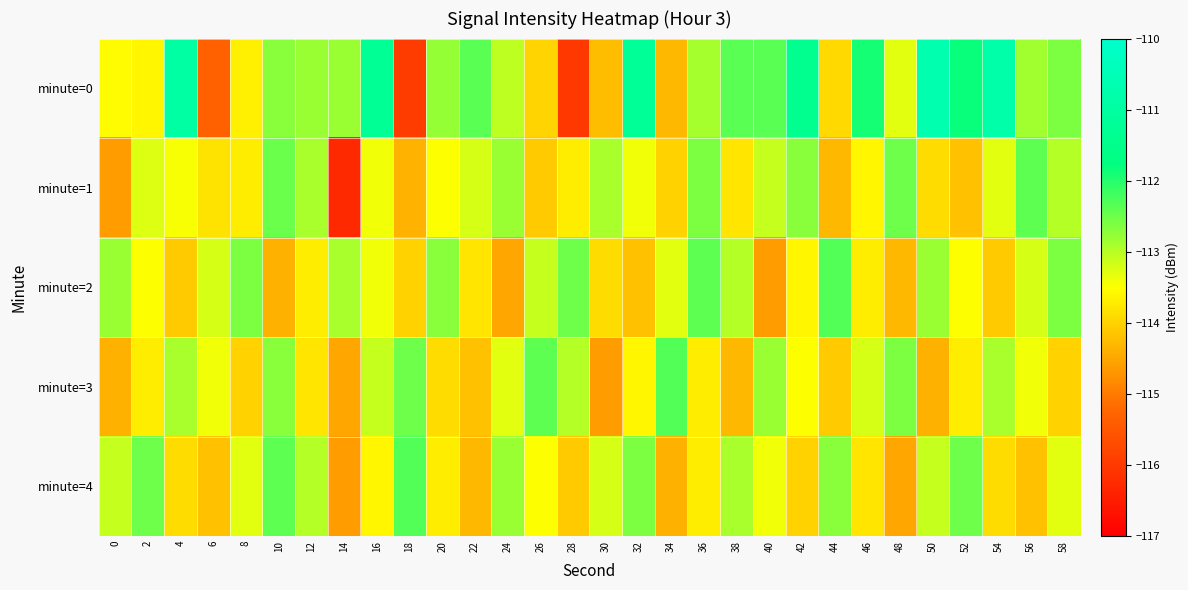

Which category has the highest value across all series?

50